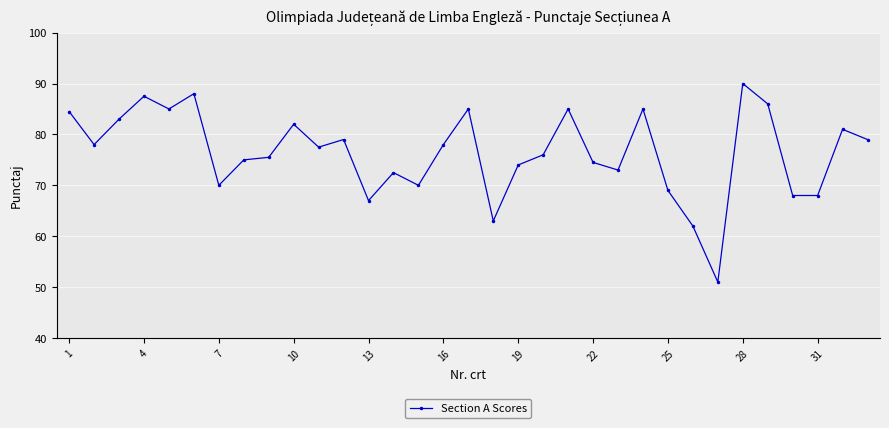

True or false: there are more than 0 points higher than both neighbors.

True